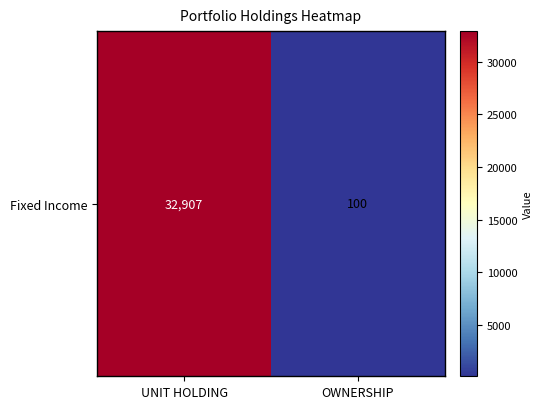

What is the maximum value shown in the chart?

32907